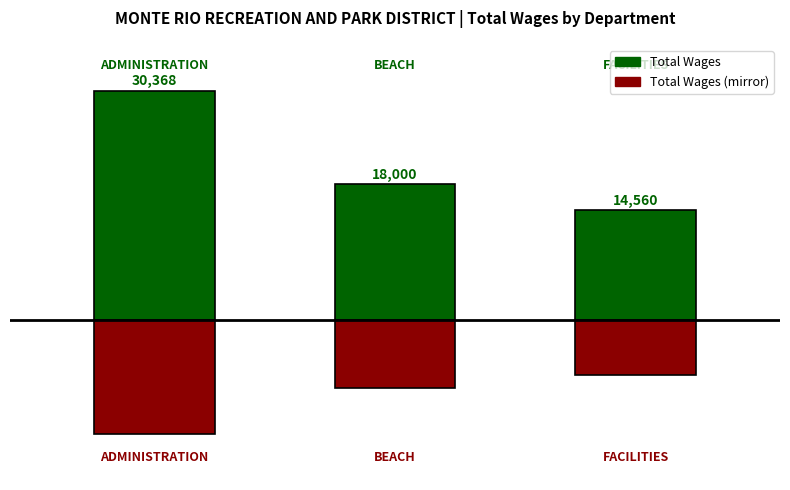

What is the value of the Total Wages (mirror) bar at the 3rd from the left?

-7280